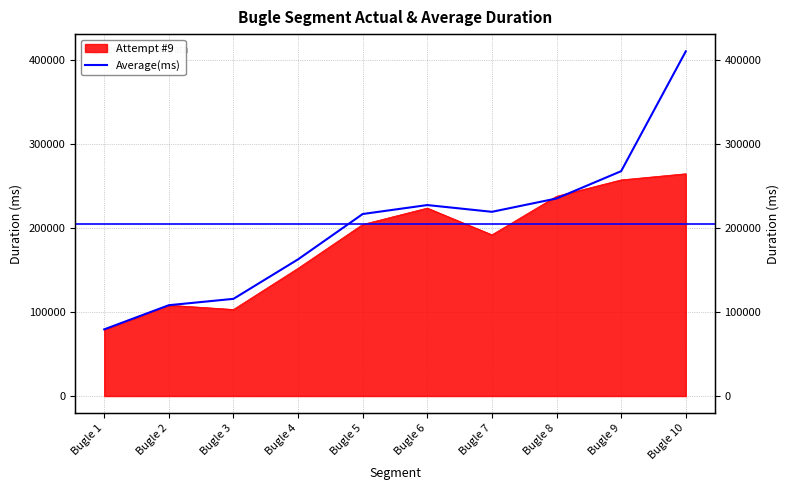

True or false: the data shows 268037.7 at Bugle 9.

True